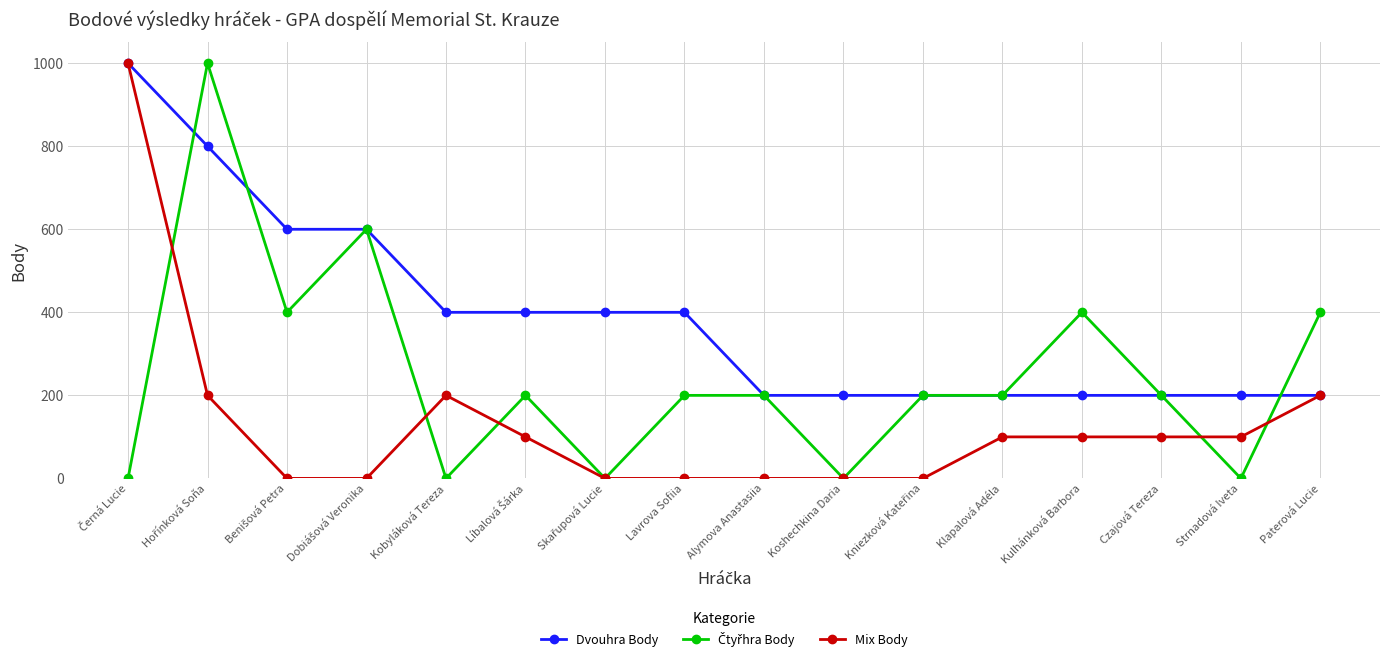

What is the total value across all series at Lavrova Sofiia?

600